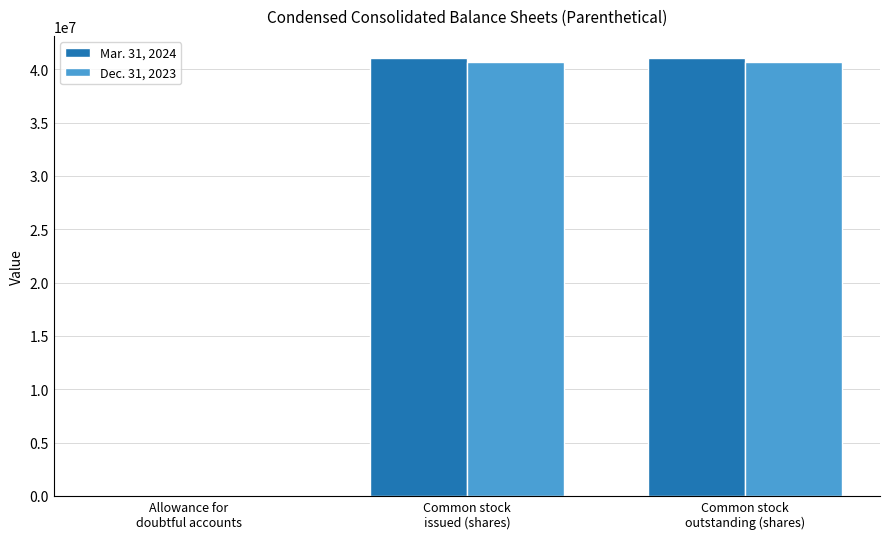

What is the spread (max minus min) of values at Common stock
outstanding (shares)?

385463